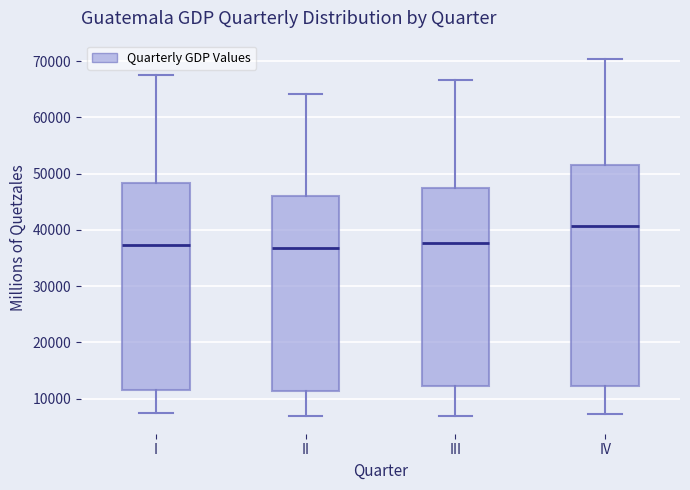

Which box has the highest median line?

IV